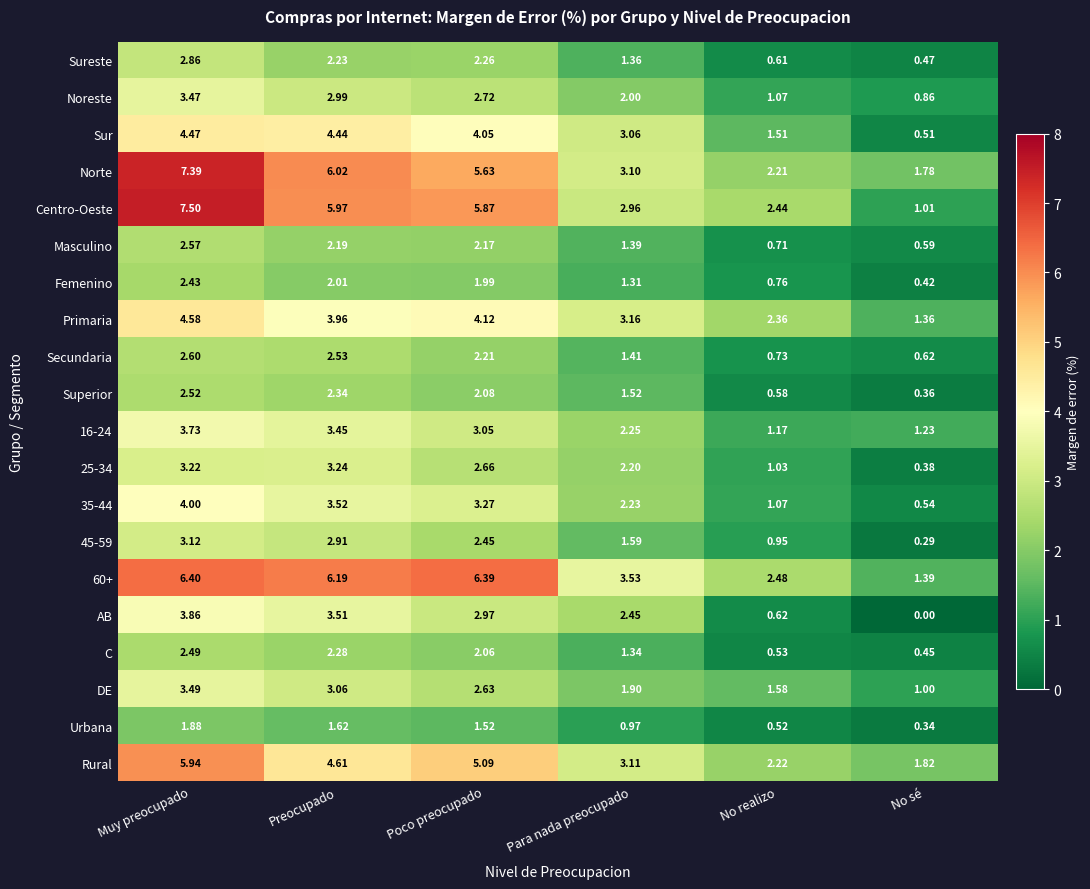

Where is 25-34 nearest to the value 1?

No realizo